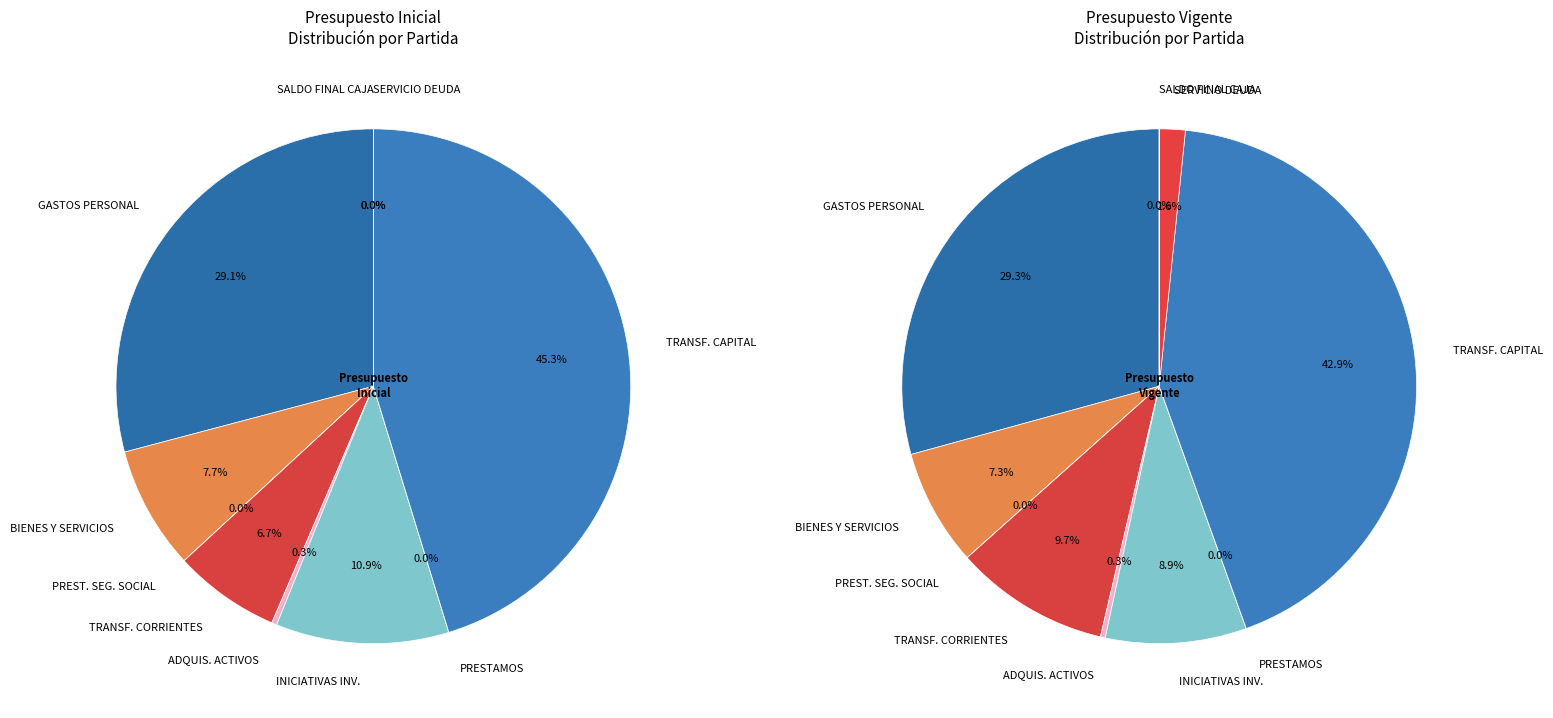

Is it true that GASTOS EN PERSONAL is 29% of the pie?

True